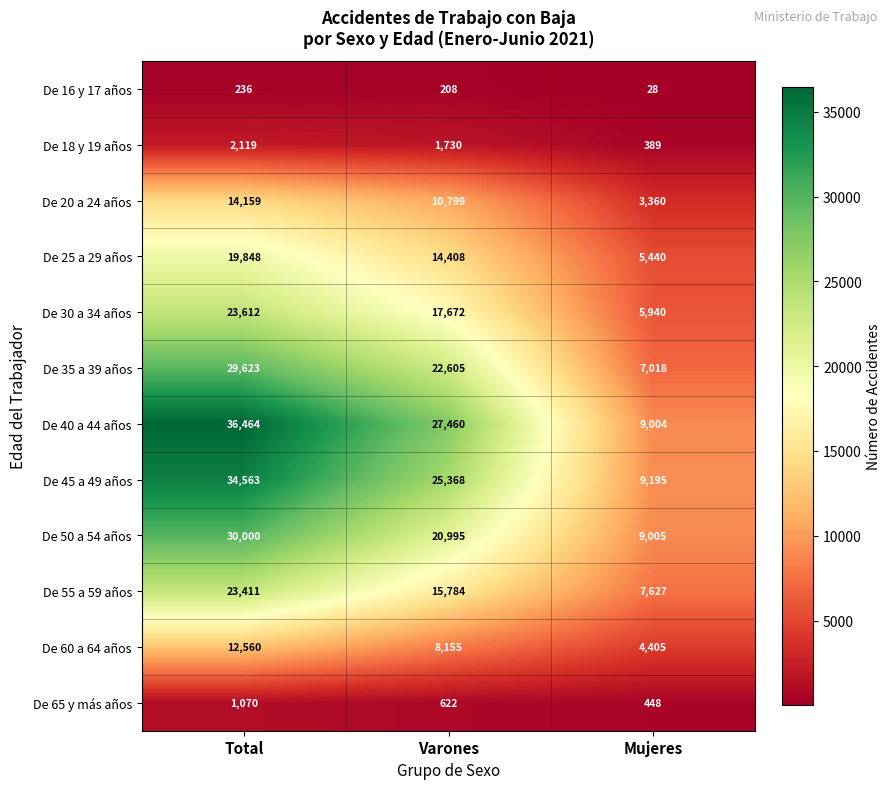

Which category has the highest value across all series?

Total